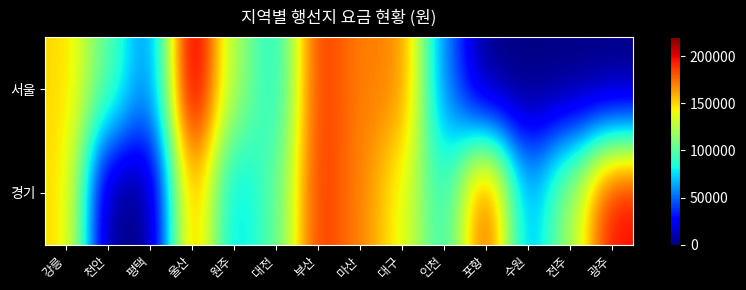

Between 대전 and 전주, which series saw the biggest shift?

서울